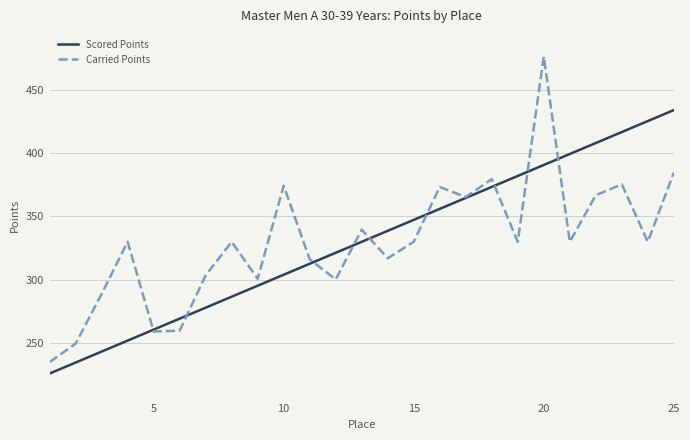

Rank the series by their maximum value, from highest to lowest.

Carried Points, Scored Points